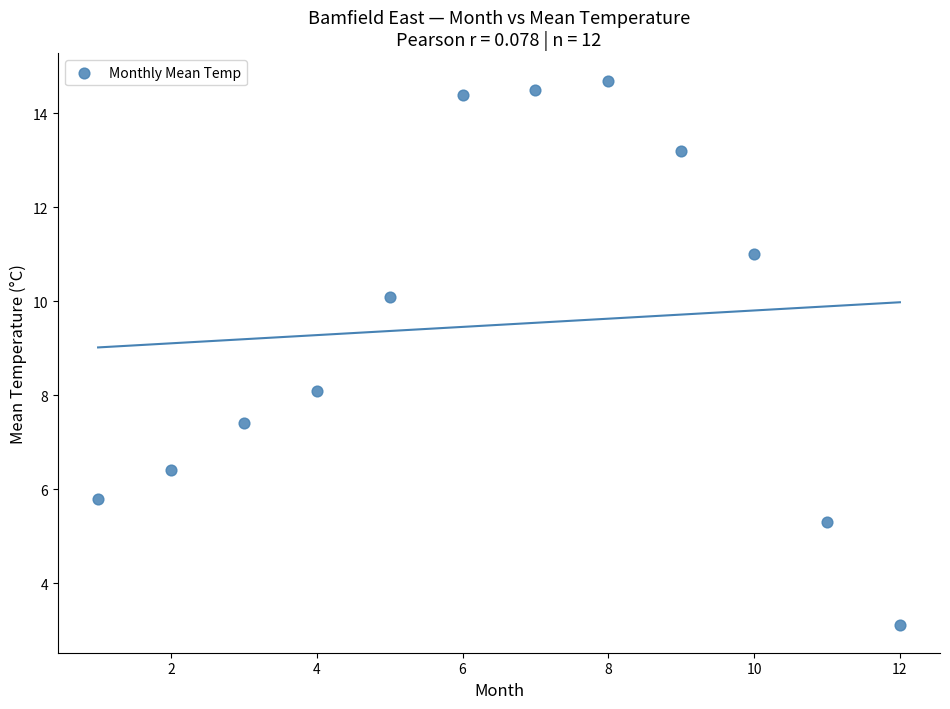

What is the range of Y values (max minus min)?

11.6